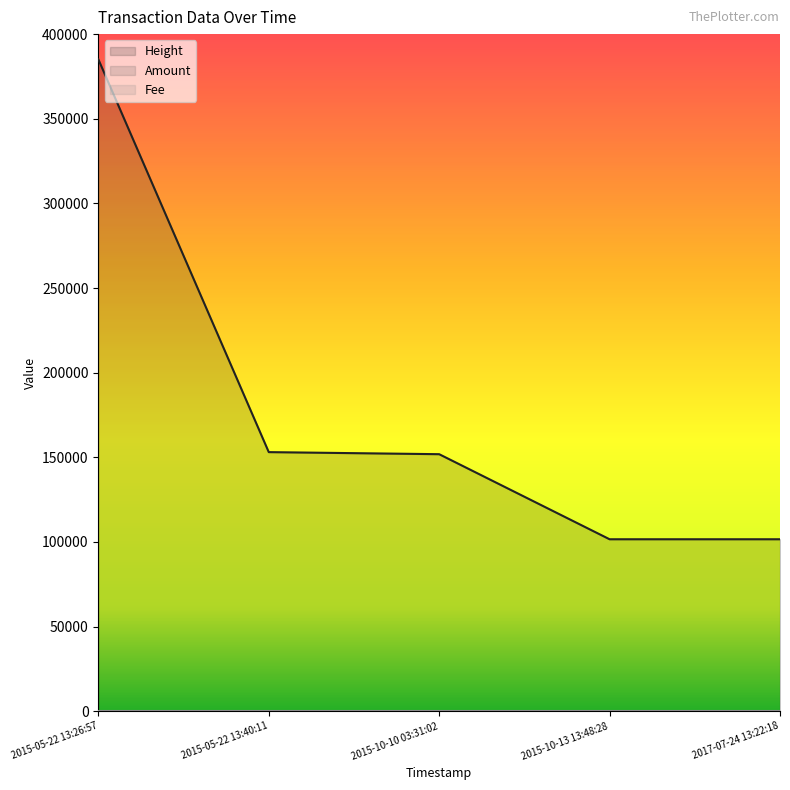

How many data points does each series have?

5